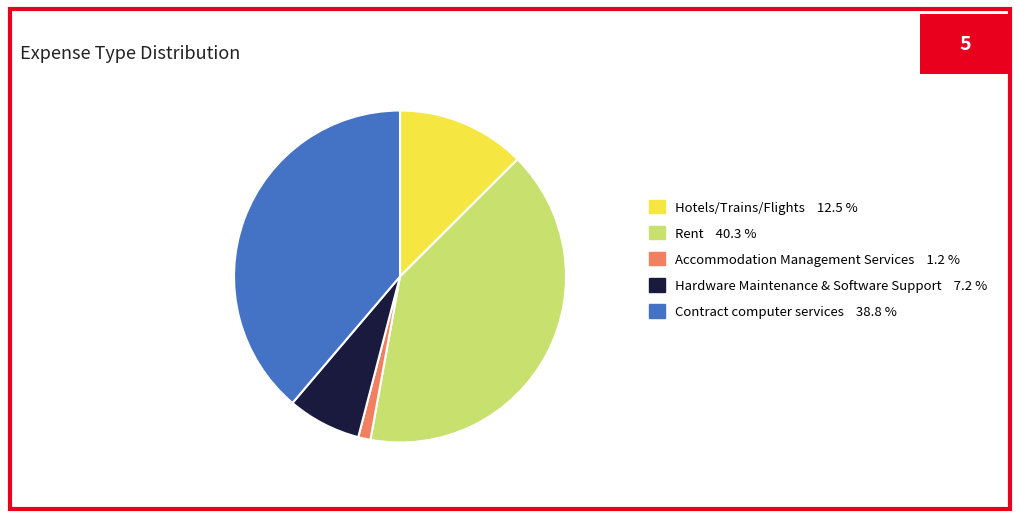

Count the number of slices in the pie.

5